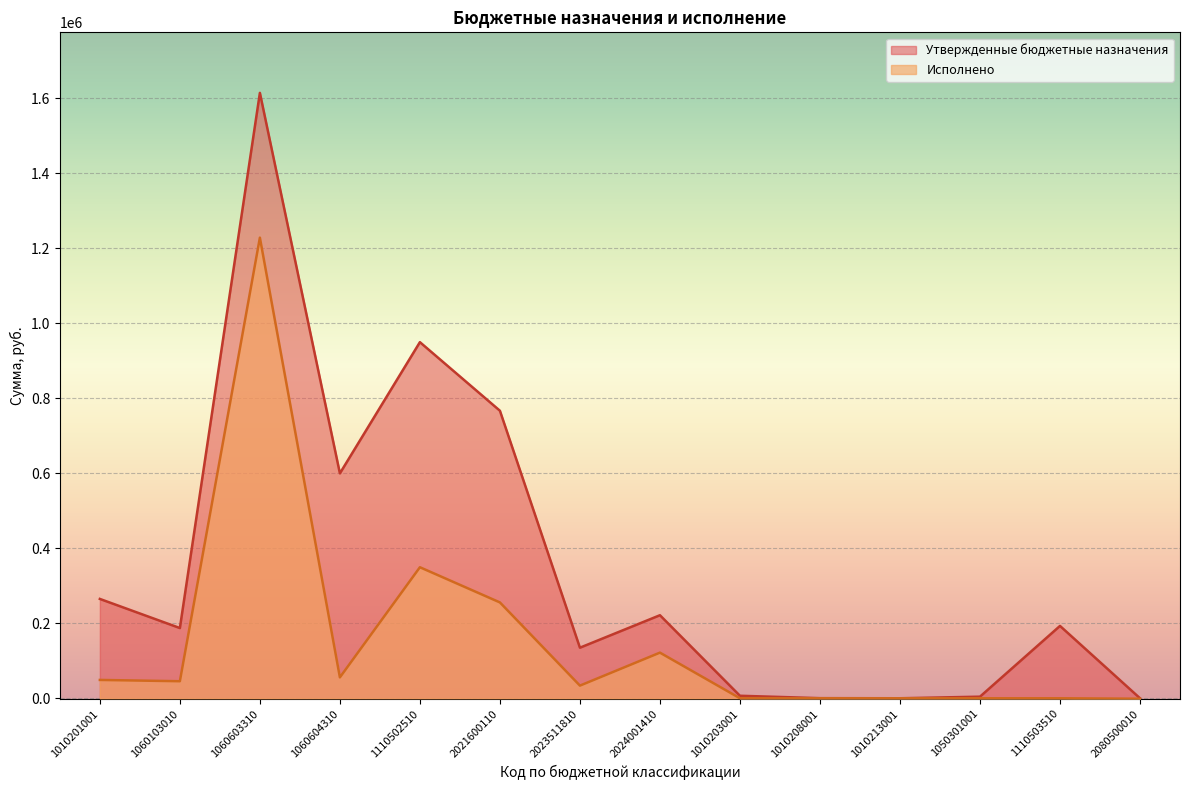

Where is Утвержденные бюджетные назначения nearest to the value 807500?

2021600110